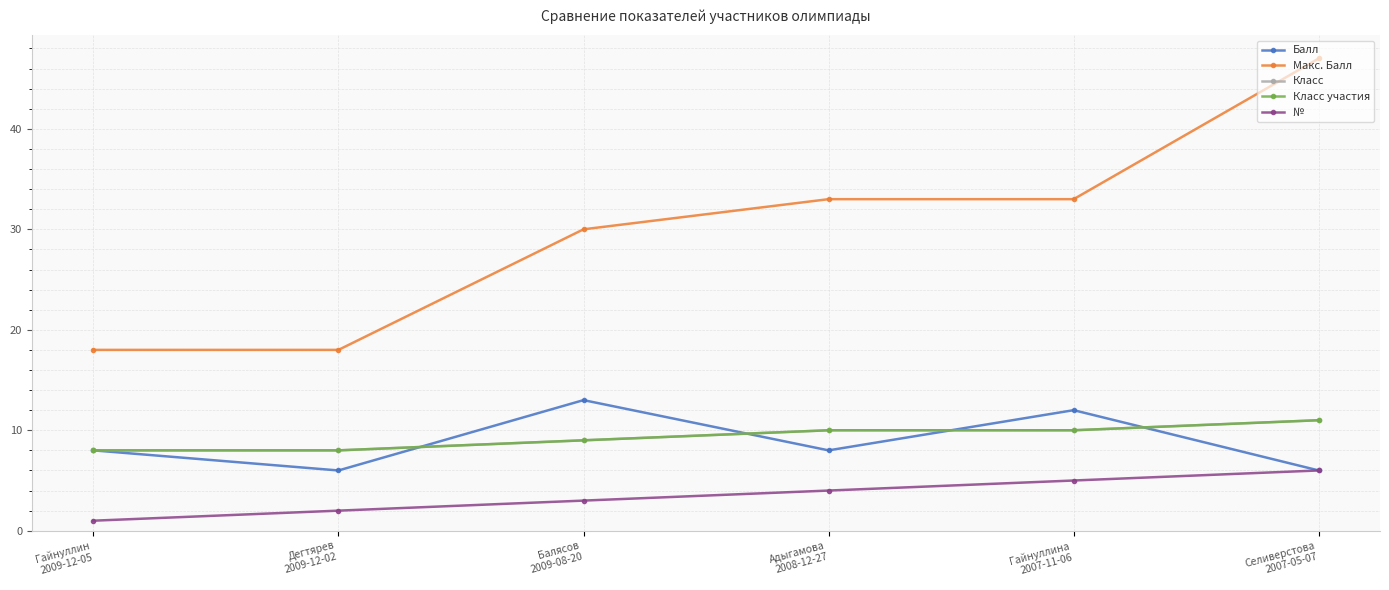

How many lines are shown in the chart?

5